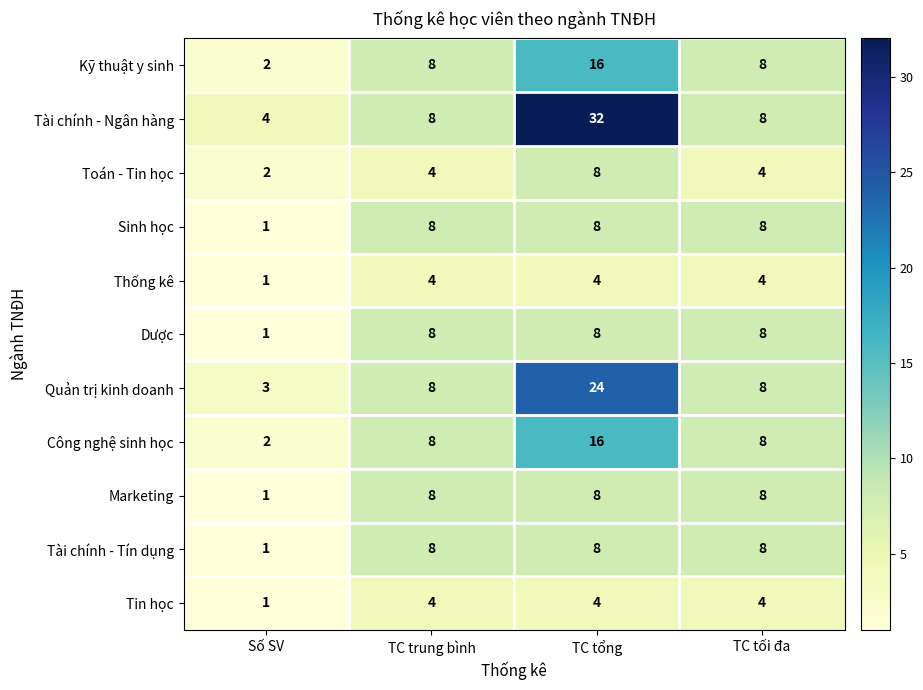

Is it true that Dược equals 8 at TC tổng?

True